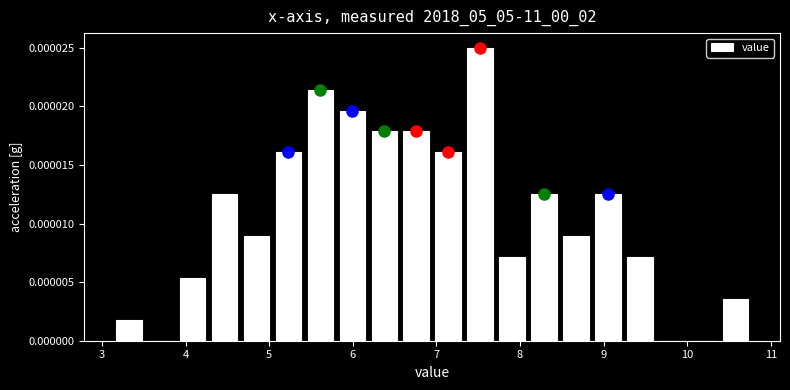

Read against the x-axis, roughly where is the centre of the tallest bar?

7.5